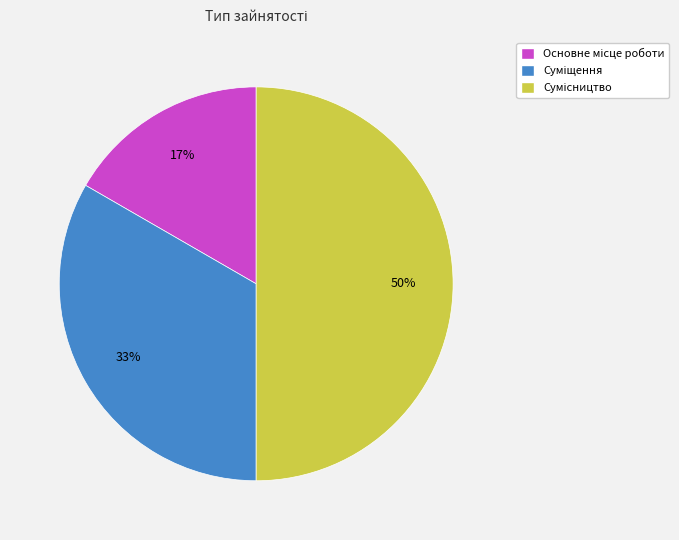

To the nearest percent, what is the difference between the largest and smallest slice percentages?

33%